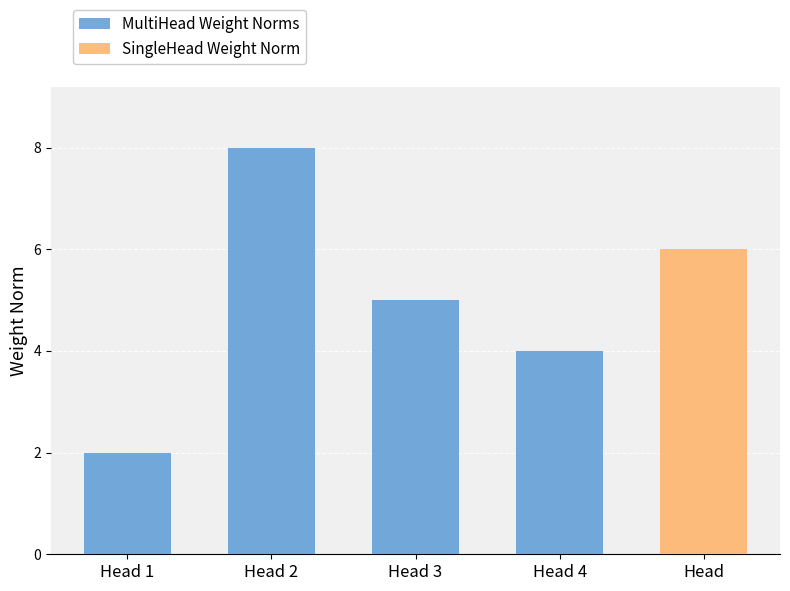

The chart shows a value of 1 at Head 1. True or false?

False